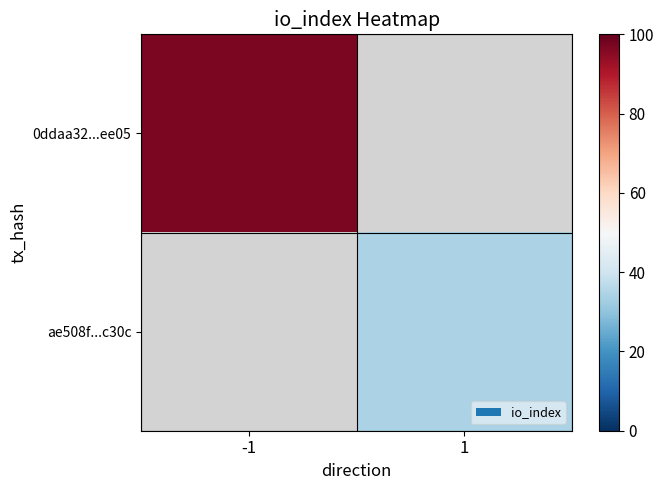

Rank the categories by 0ddaa32...ee05 value from lowest to highest.

-1, 1